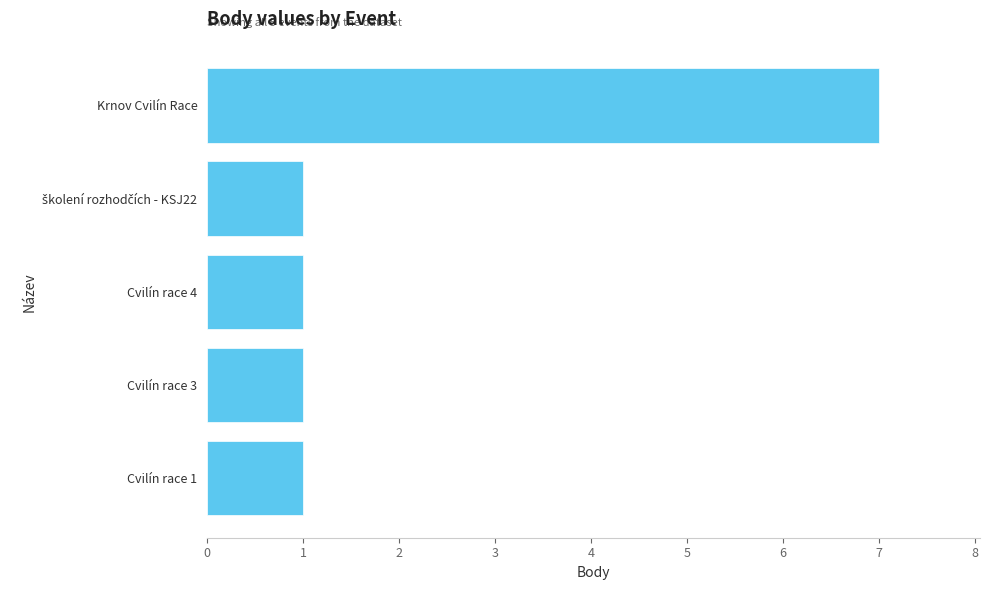

The value at Cvilín race 3 is 2. True or false?

False